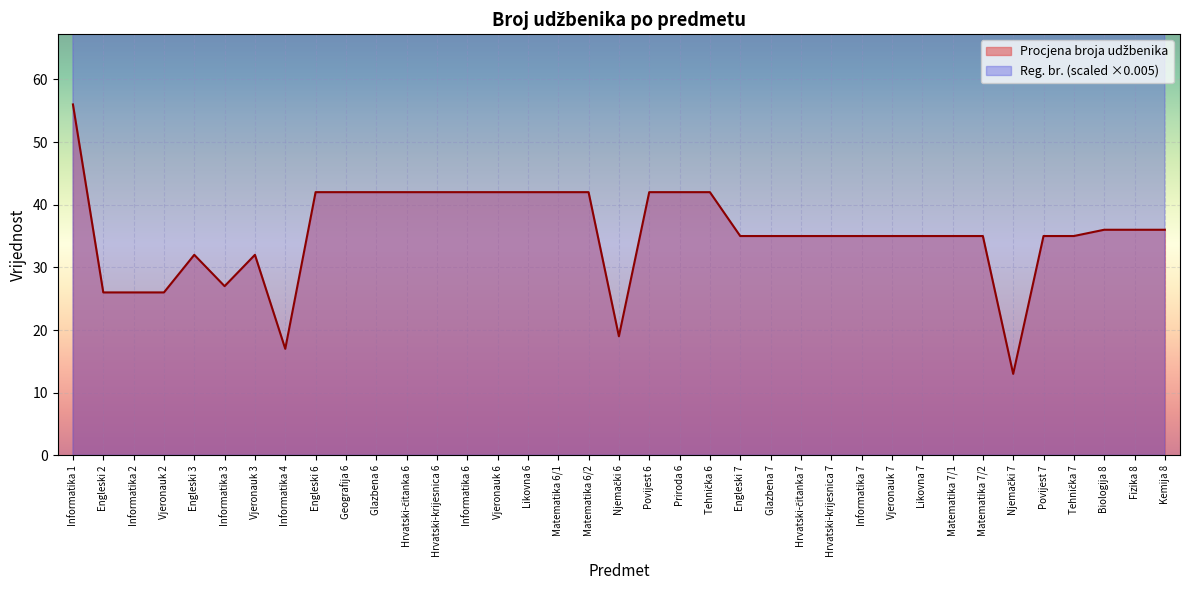

True or false: Procjena broja udžbenika and Reg. br. cross at least once.

False